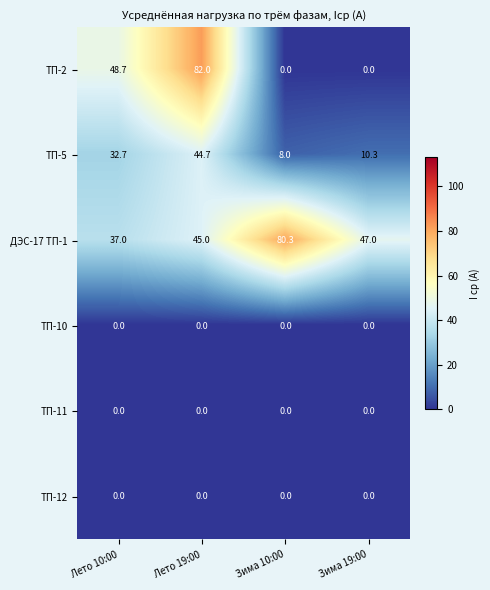

How many categories are shown in the chart?

4